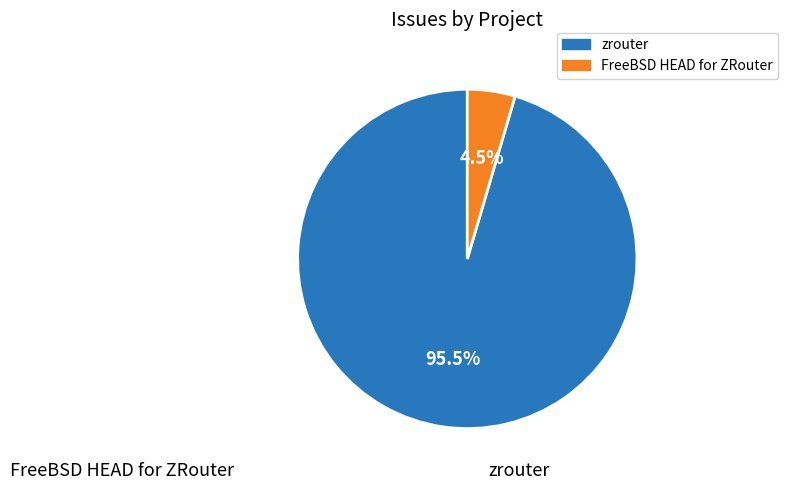

Is the sum of zrouter and FreeBSD HEAD for ZRouter greater than half?

Yes